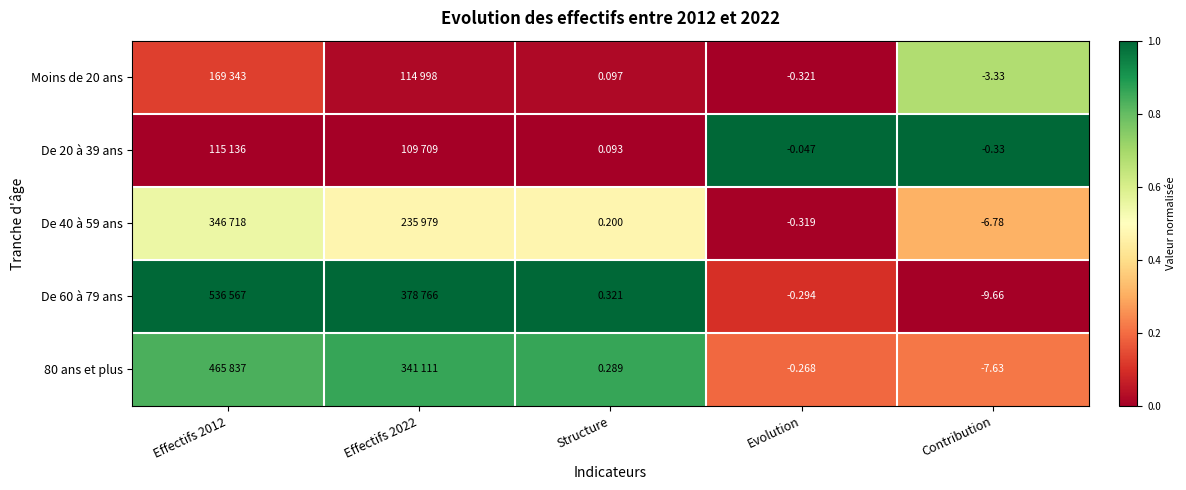

Is the value of De 40 à 59 ans at Contribution greater than the value of 80 ans et plus at Contribution?

Yes